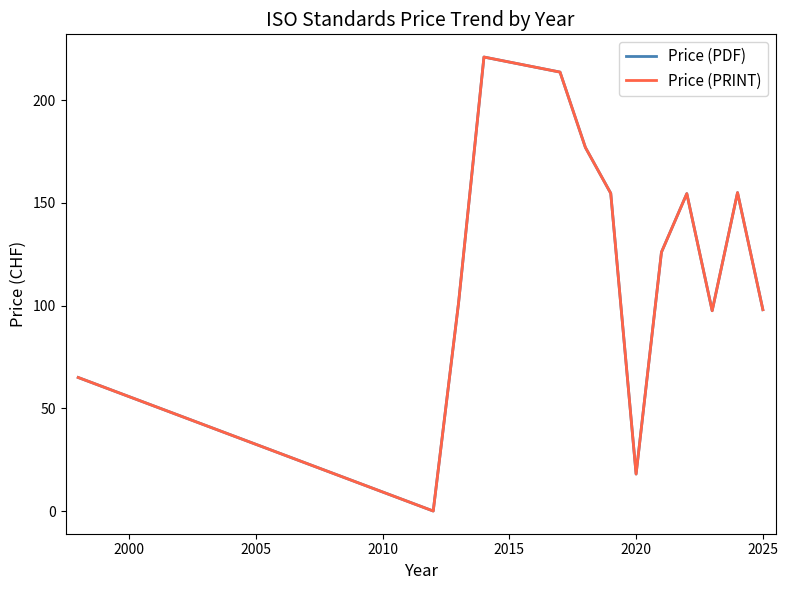

Does the chart have visible grid lines?

No